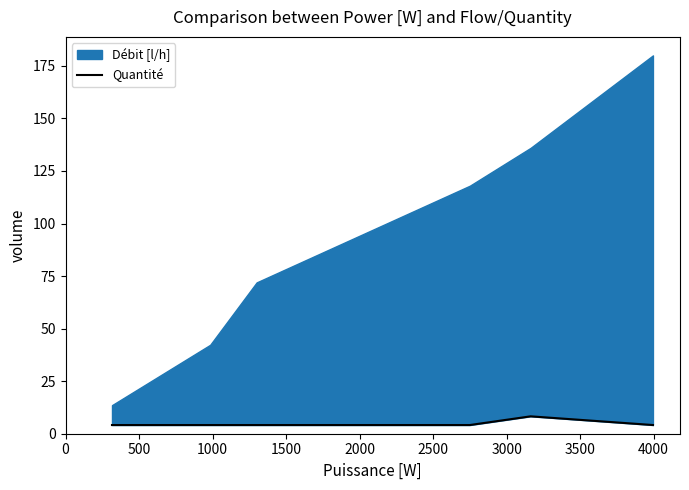

What is the minimum value shown in the chart?

4.1